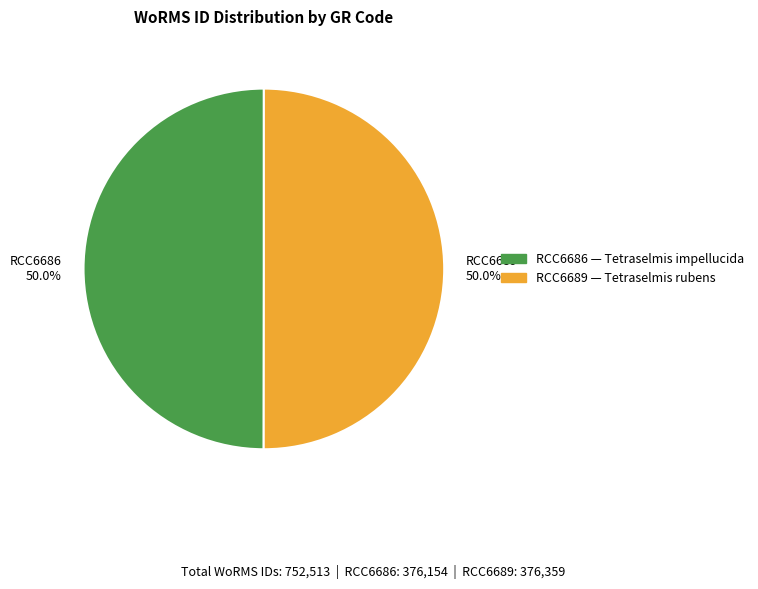

What is the ratio of the value at RCC6689 50.0% to the value at RCC6686 50.0%?

1.0